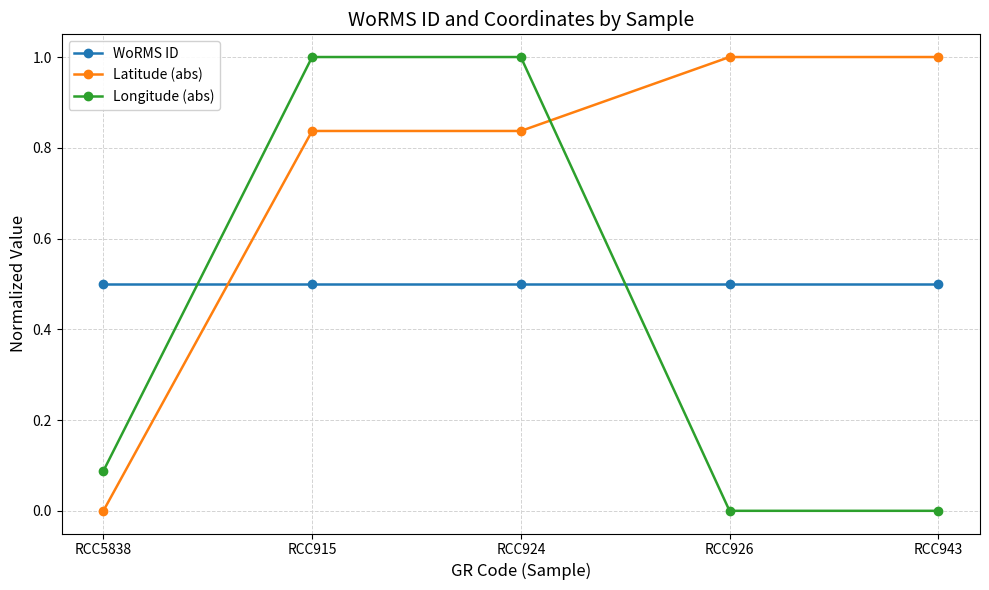

What is the total value across all series at RCC926?

1.5